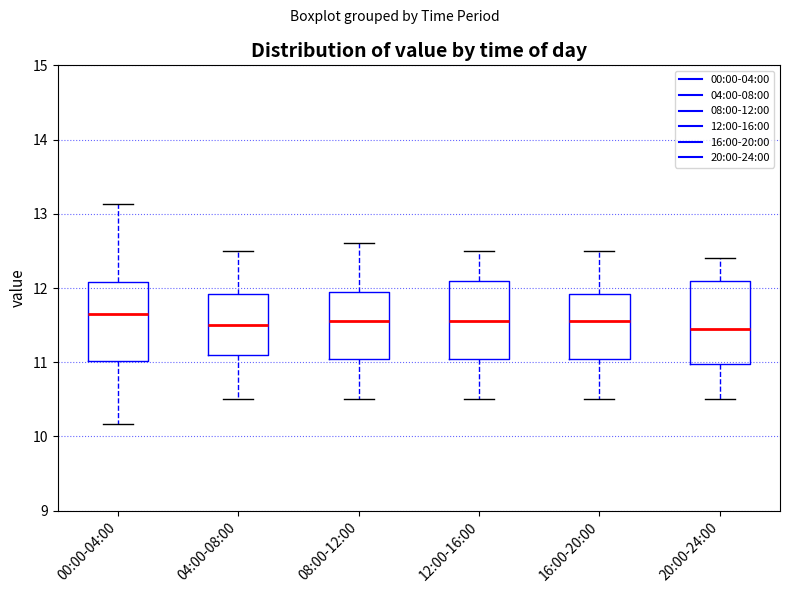

Reading left to right, read every box against the y-axis: the position of its median line, the range the box covers, and the ends of its whiskers. The values are not printed on the chart, so give them approximately, as read against the axis.

00:00-04:00: median 11.7, box 11.0 to 12.1, whiskers 10.2 to 13.1
04:00-08:00: median 11.5, box 11.1 to 11.9, whiskers 10.5 to 12.5
08:00-12:00: median 11.6, box 11.1 to 12.0, whiskers 10.5 to 12.6
12:00-16:00: median 11.6, box 11.1 to 12.1, whiskers 10.5 to 12.5
16:00-20:00: median 11.6, box 11.1 to 11.9, whiskers 10.5 to 12.5
20:00-24:00: median 11.5, box 11.0 to 12.1, whiskers 10.5 to 12.4